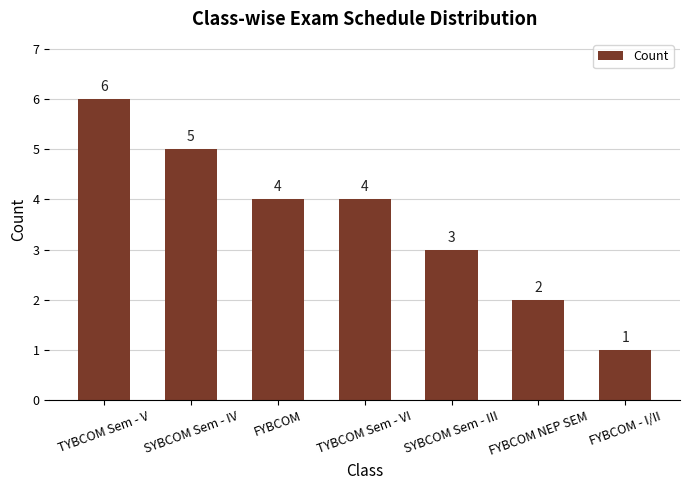

Reading right to left, what are all the values shown in this chart?

1	2	3	4	4	5	6